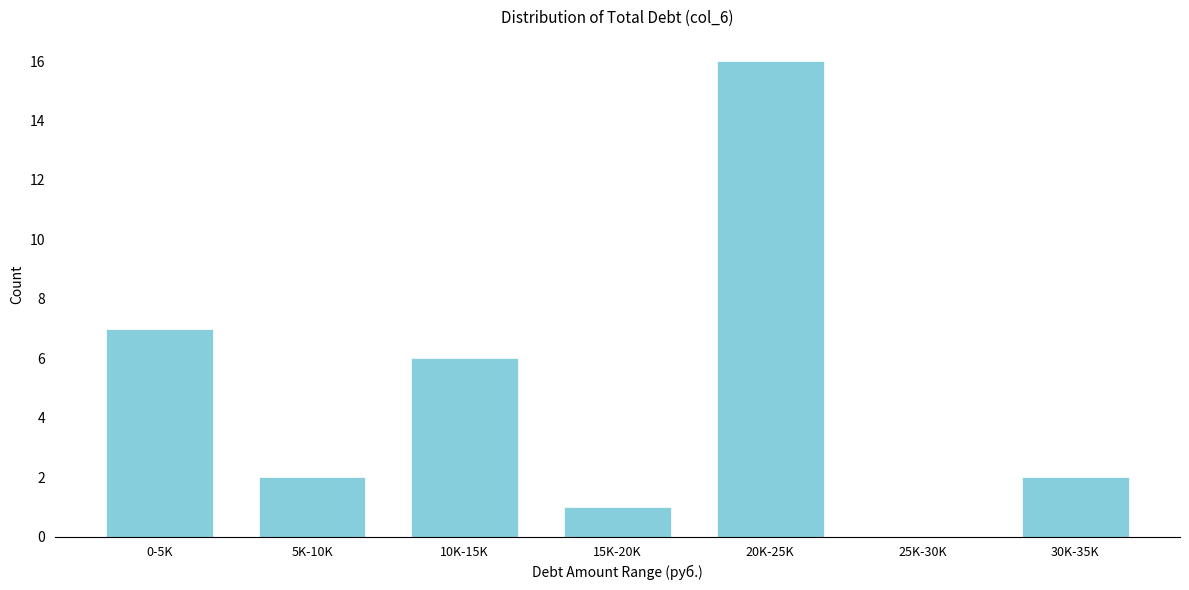

Reading left to right, what are all the values shown in this chart?

0-5K=7	5K-10K=2	10K-15K=6	15K-20K=1	20K-25K=16	25K-30K=0	30K-35K=2